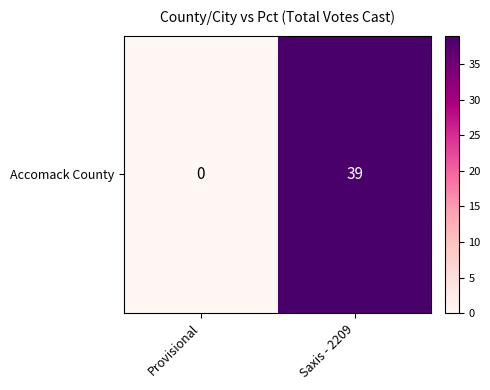

Rank the categories by value from highest to lowest.

Saxis - 2209, Provisional